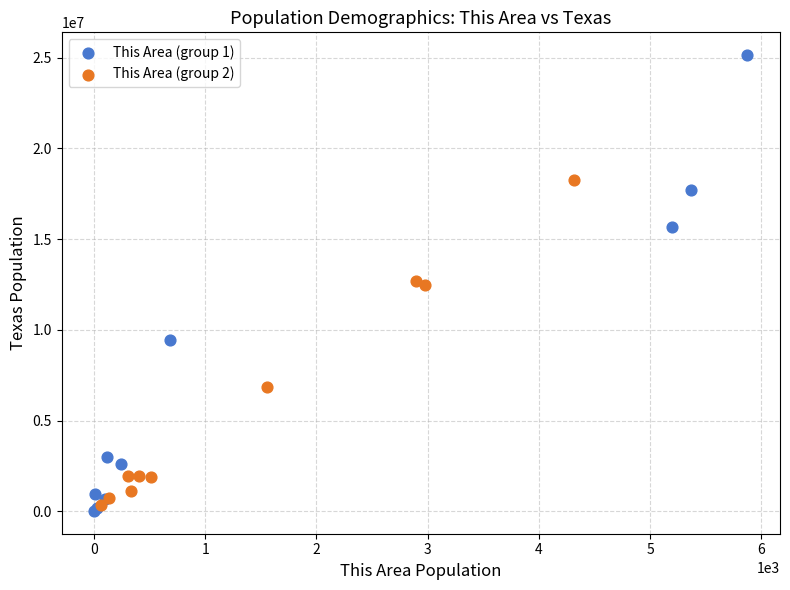

What are all the series names shown in the legend?

This Area (group 1), This Area (group 2)